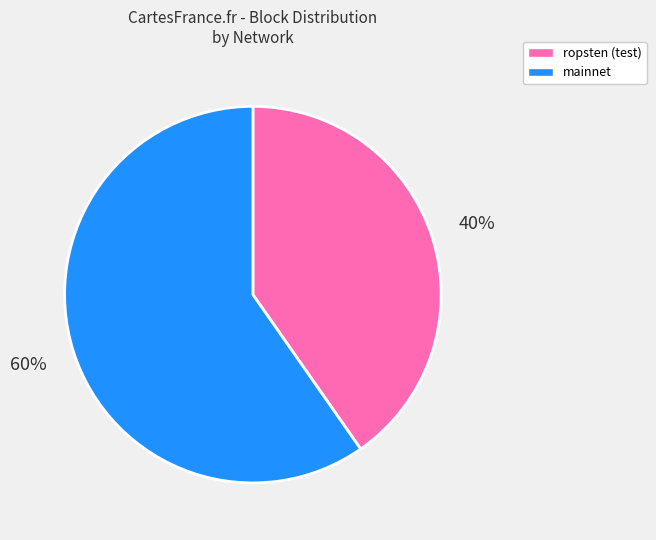

What percentage is the mainnet slice, to the nearest percent?

60%